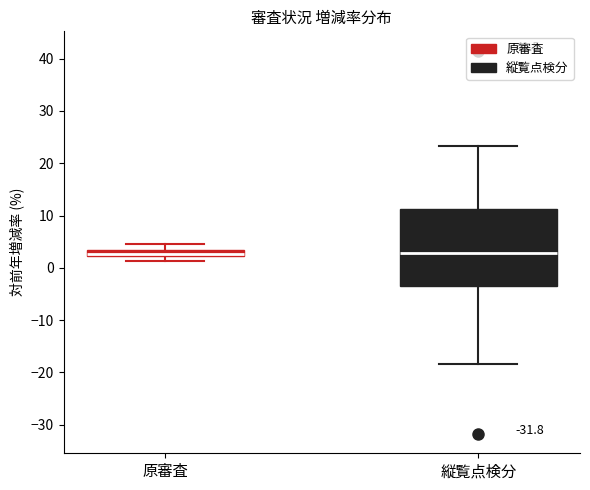

Comparing the boxes themselves (not the whiskers), which one is the tallest?

縦覧点検分